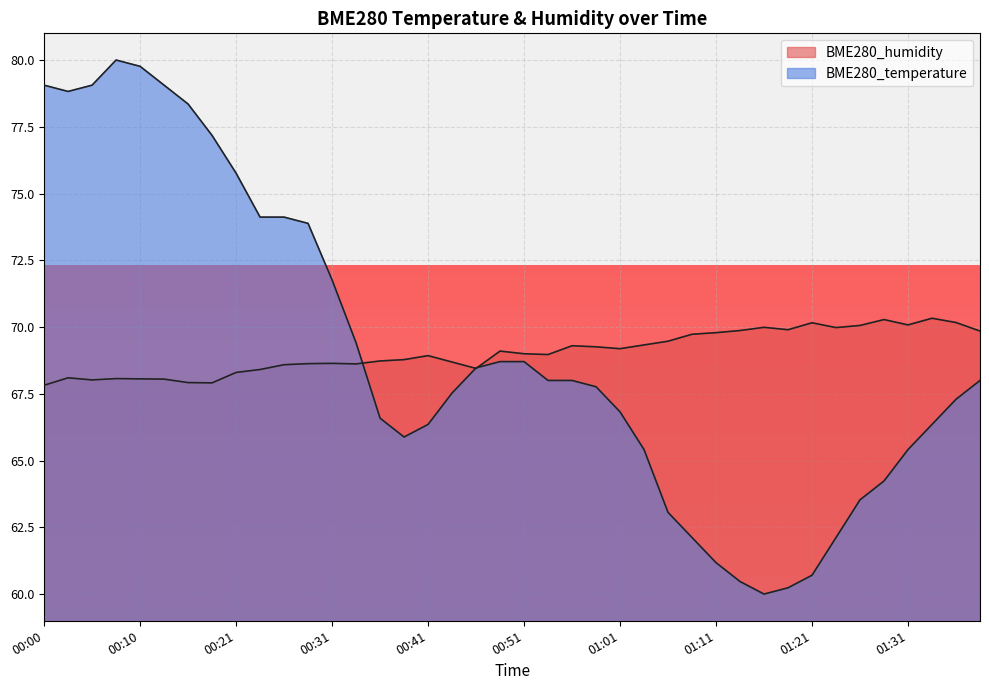

What is the value of the BME280_temperature point at the 16th from the left?

65.9